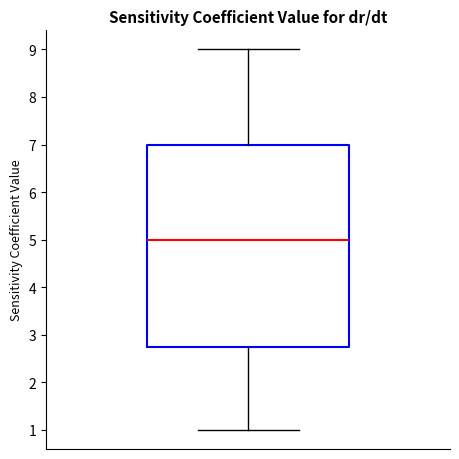

Where is the upper edge of the box on the y-axis? The values are not printed on the chart, so give them approximately, as read against the axis.

7.0